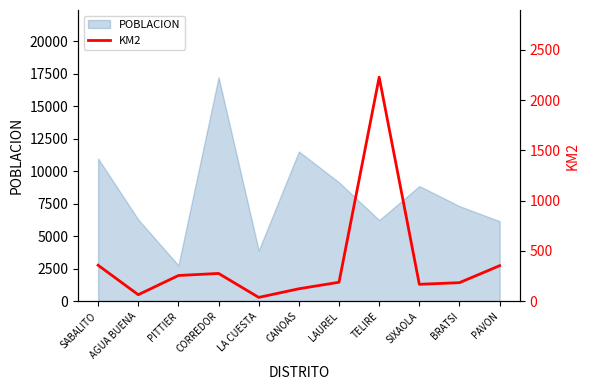

True or false: the data shows 183.9 at BRATSI.

True